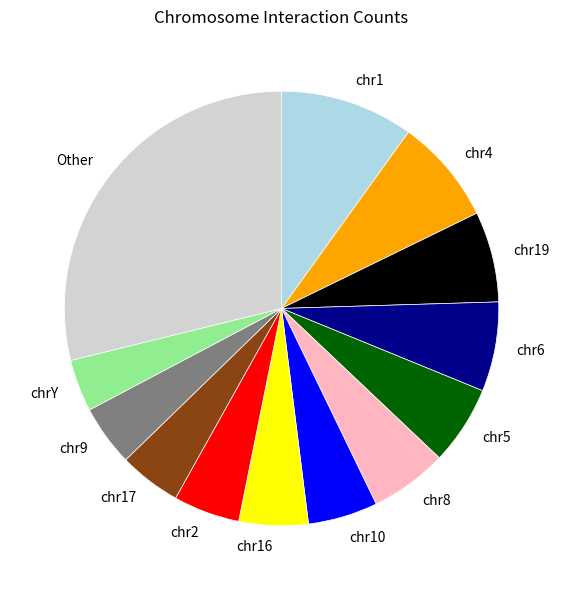

Which slice is the largest?

Other